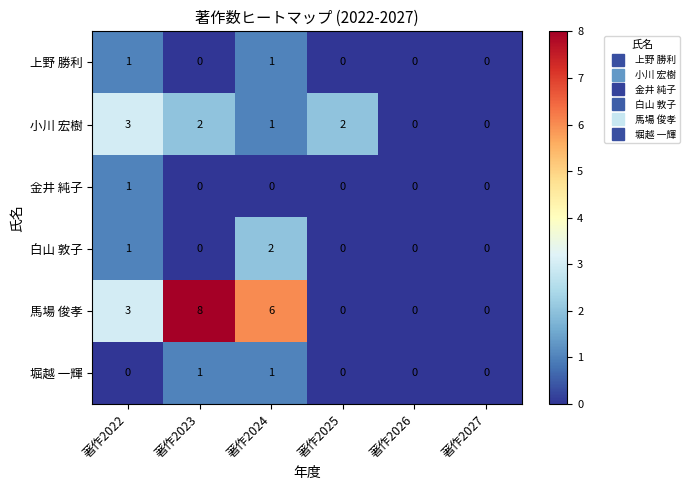

What is the sum of all 白山 敦子 values?

3